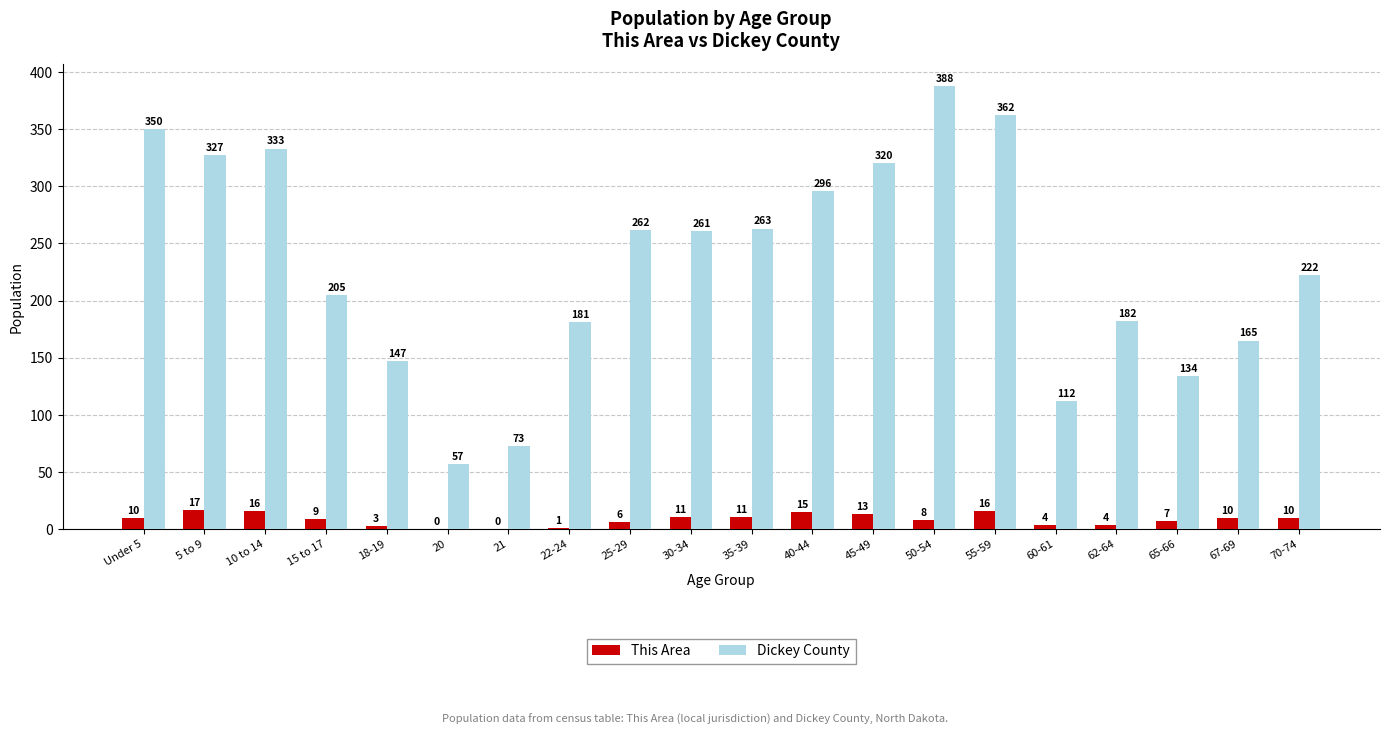

Which series has the largest range (max minus min)?

Dickey County